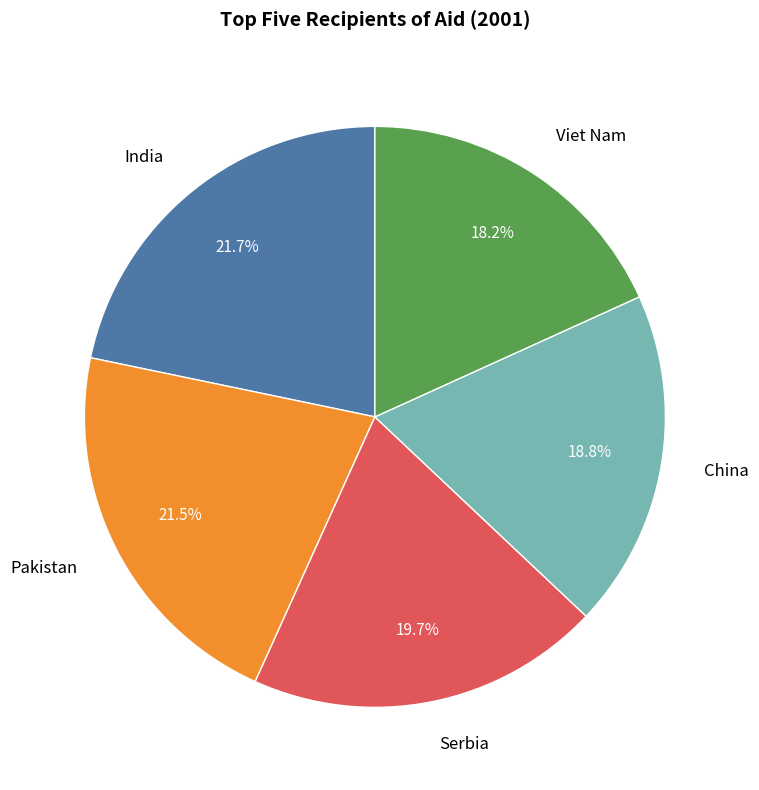

Which has a higher value, India or China?

India